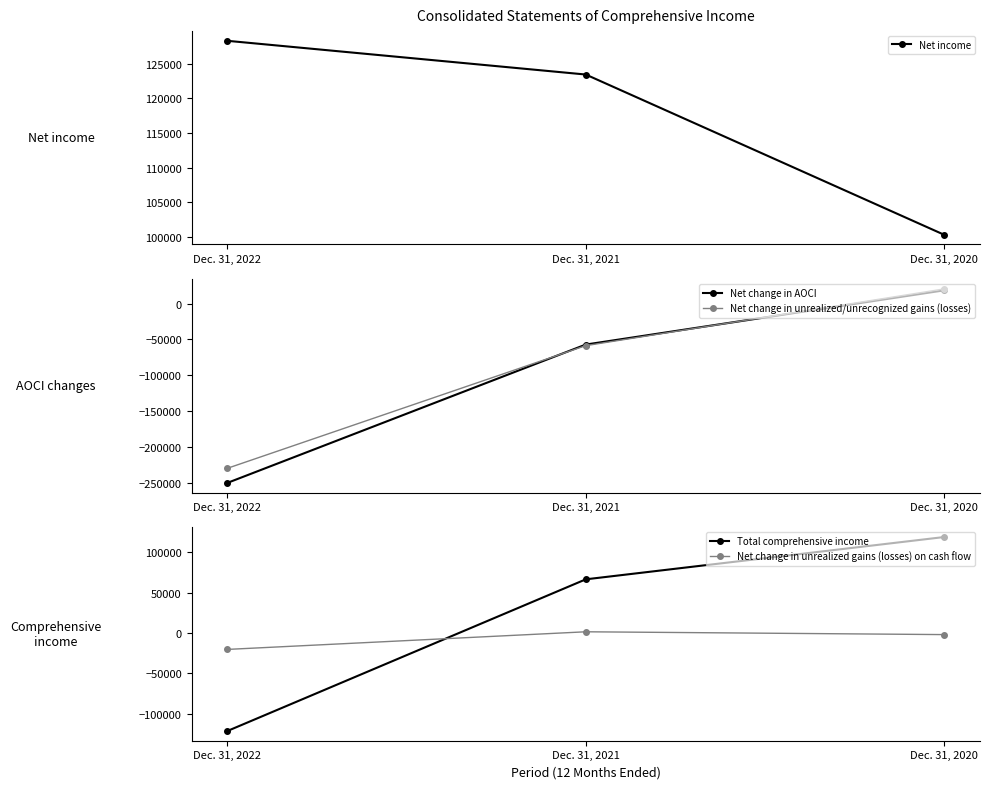

Reading left to right, list all the values displayed in this chart.

Net income: Dec. 31, 2022=128311	Dec. 31, 2021=123449	Dec. 31, 2020=100344
Net change in AOCI: Dec. 31, 2022=-249520	Dec. 31, 2021=-57067	Dec. 31, 2020=18349
Net change in unrealized/unrecognized gains (losses): Dec. 31, 2022=-229220	Dec. 31, 2021=-58566	Dec. 31, 2020=20333
Total comprehensive income: Dec. 31, 2022=-121209	Dec. 31, 2021=66382	Dec. 31, 2020=118693
Net change in unrealized gains (losses) on cash flow: Dec. 31, 2022=-20300	Dec. 31, 2021=1499	Dec. 31, 2020=-1984